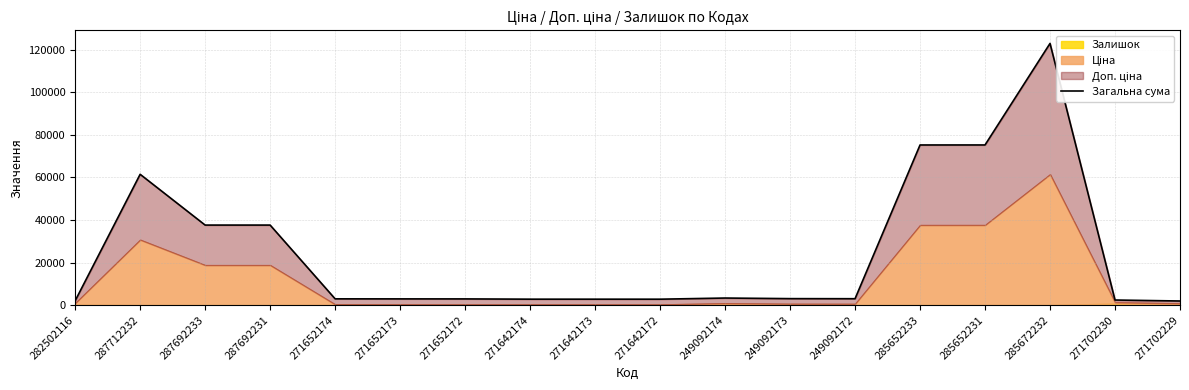

List the labels in order of value, largest first.

285672232, 285652231, 285652233, 287712232, 287692233, 287692231, 249092174, 249092173, 249092172, 271652174, 271652173, 271652172, 271642174, 271642173, 271642172, 271702230, 282502116, 271702229